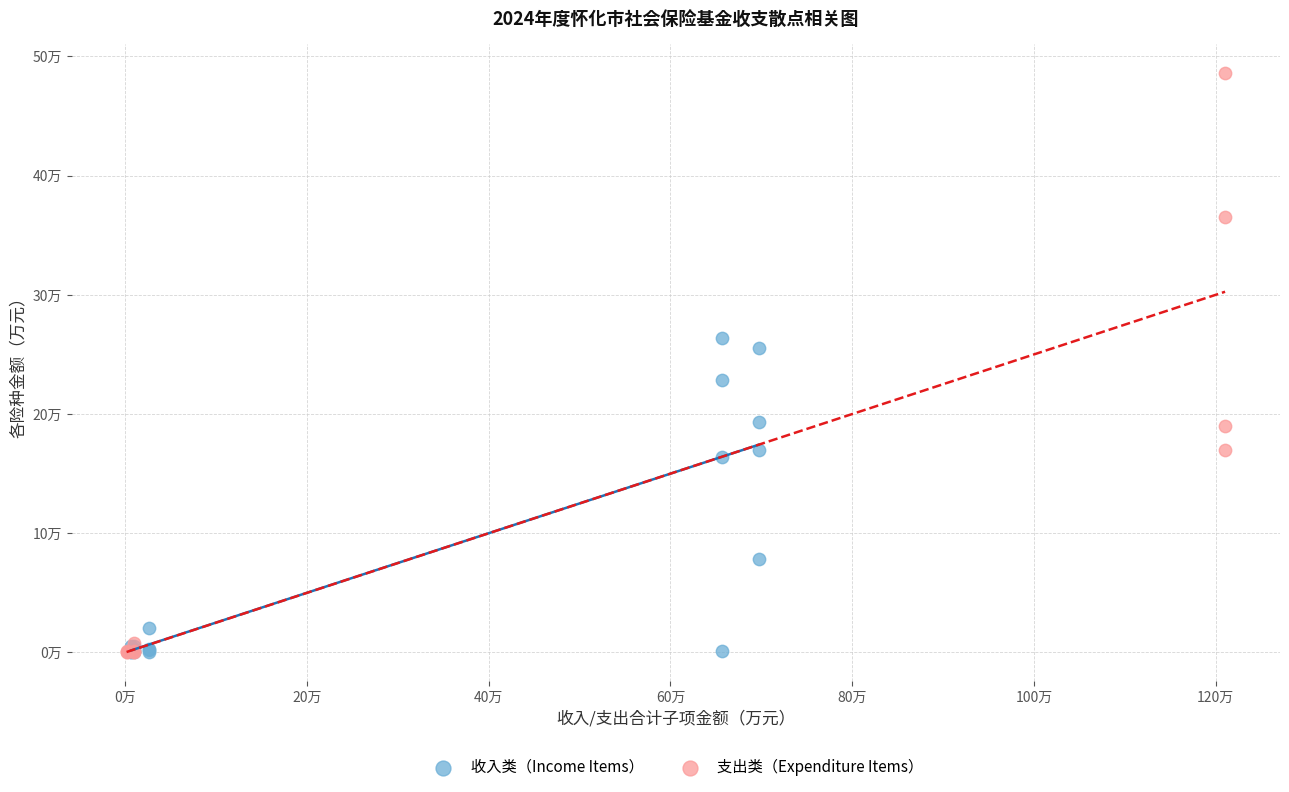

Which series has the widest spread of Y values?

支出类（Expenditure Items）